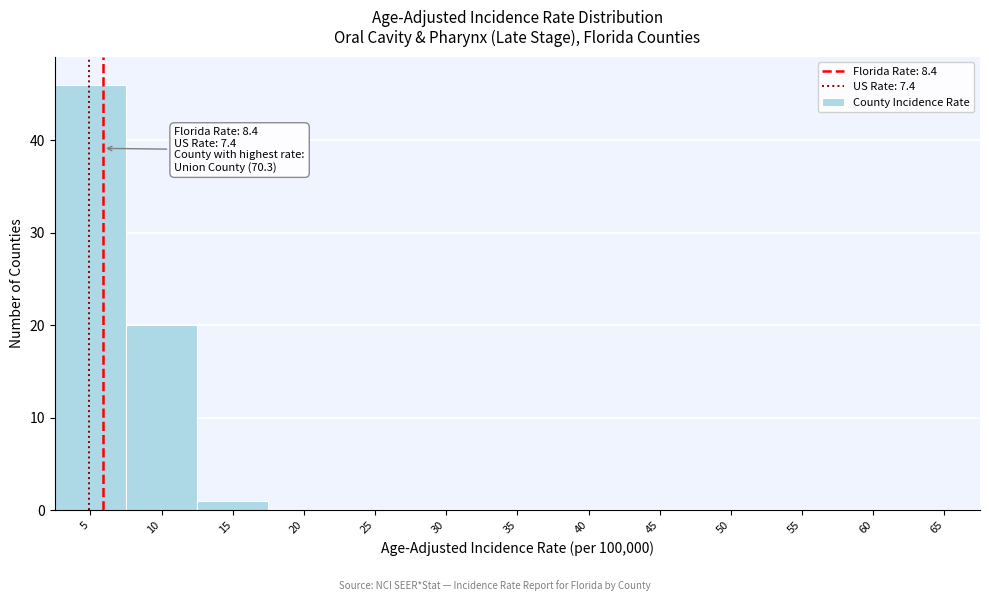

Reading left to right, extract all data points from this chart.

5=46	10=20	15=1	20=0	25=0	30=0	35=0	40=0	45=0	50=0	55=0	60=0	65=0